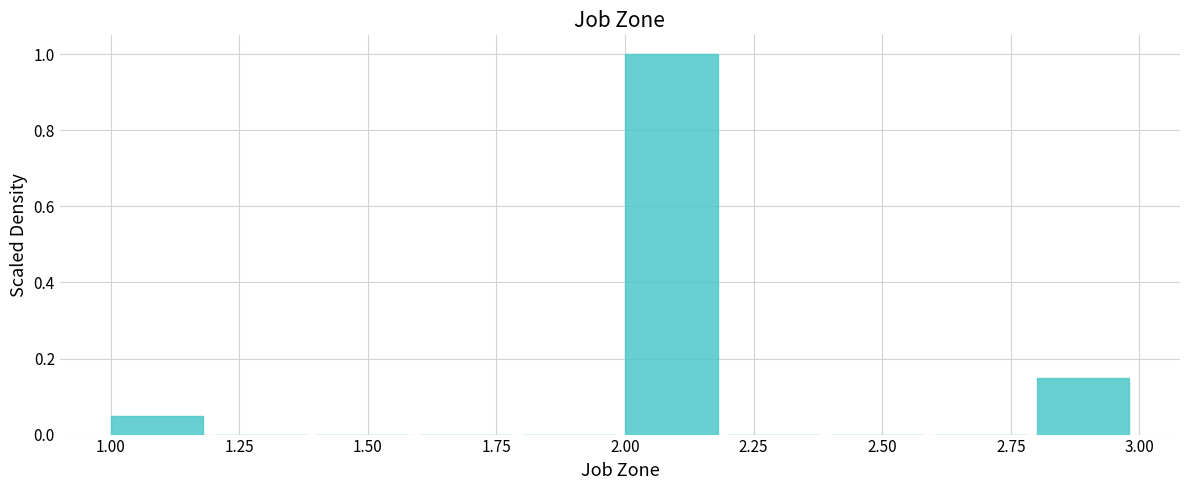

Reading left to right, list every bar in this chart as the range it spans on the x-axis followed by its height. The values are not printed on the chart, so give them approximately, as read against the axis.

1.0 to 1.2: 0.06
1.2 to 1.4: 0
1.4 to 1.6: 0
1.6 to 1.8: 0
1.8 to 2.0: 0
2.0 to 2.2: 1.00
2.2 to 2.4: 0
2.4 to 2.6: 0
2.6 to 2.8: 0
2.8 to 3.0: 0.16